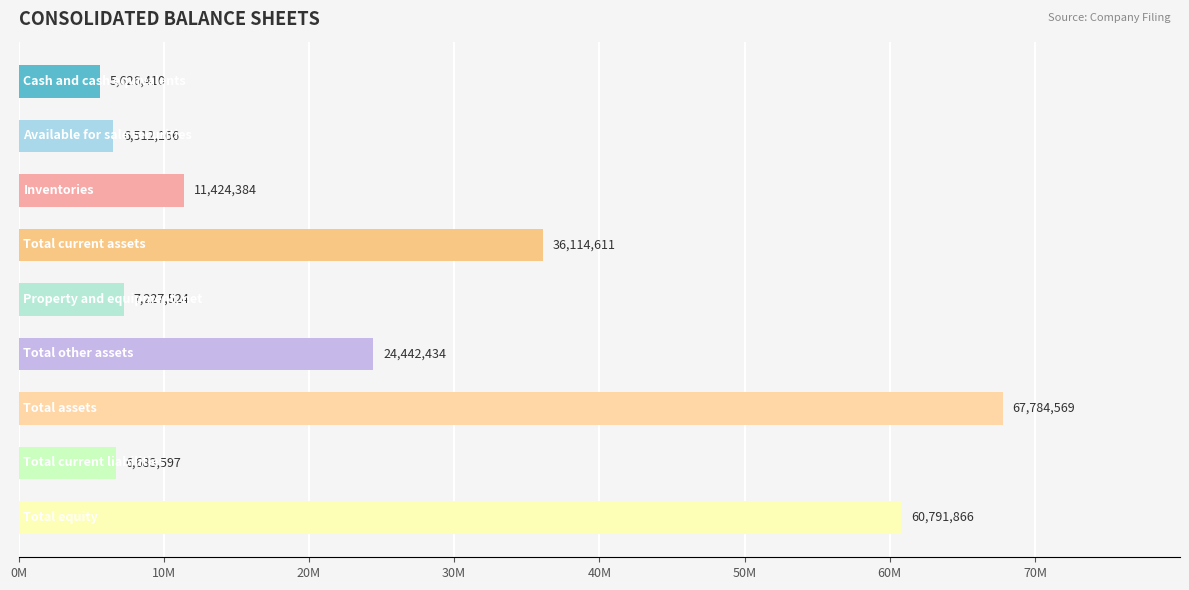

Are the bars horizontal?

Yes